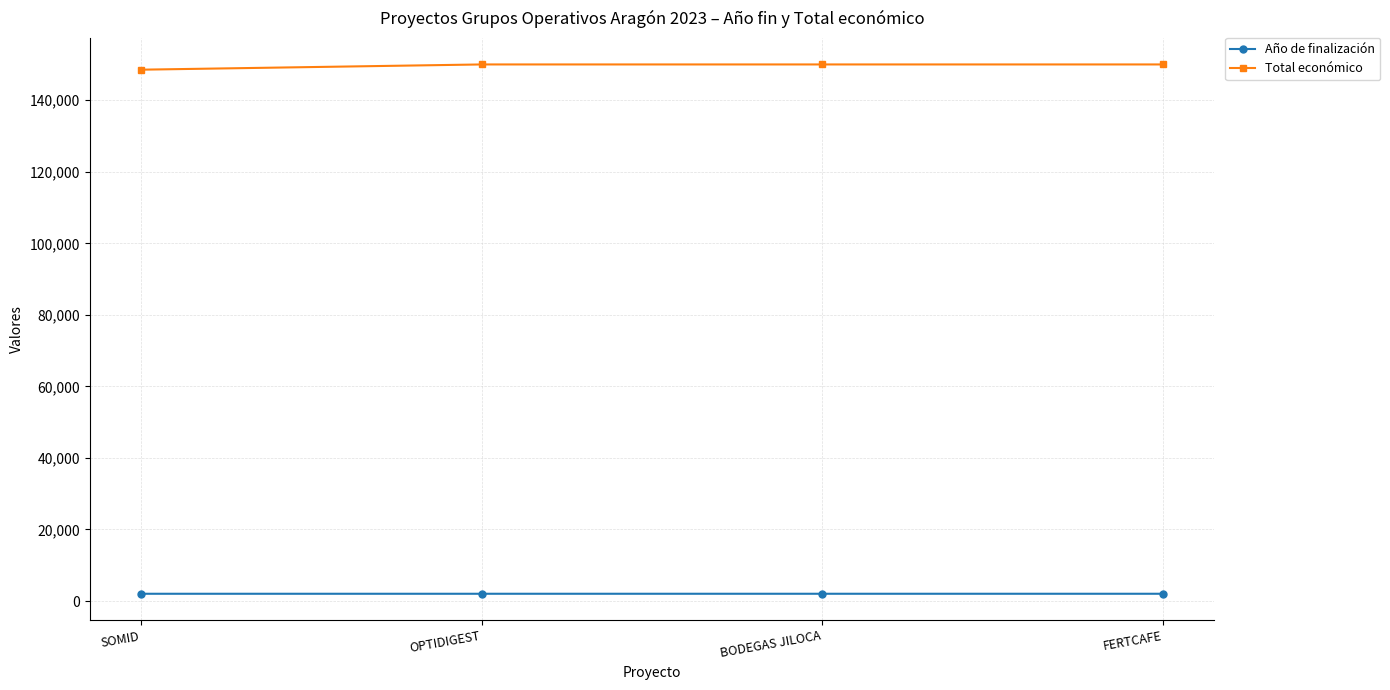

What position from the left is SOMID?

1